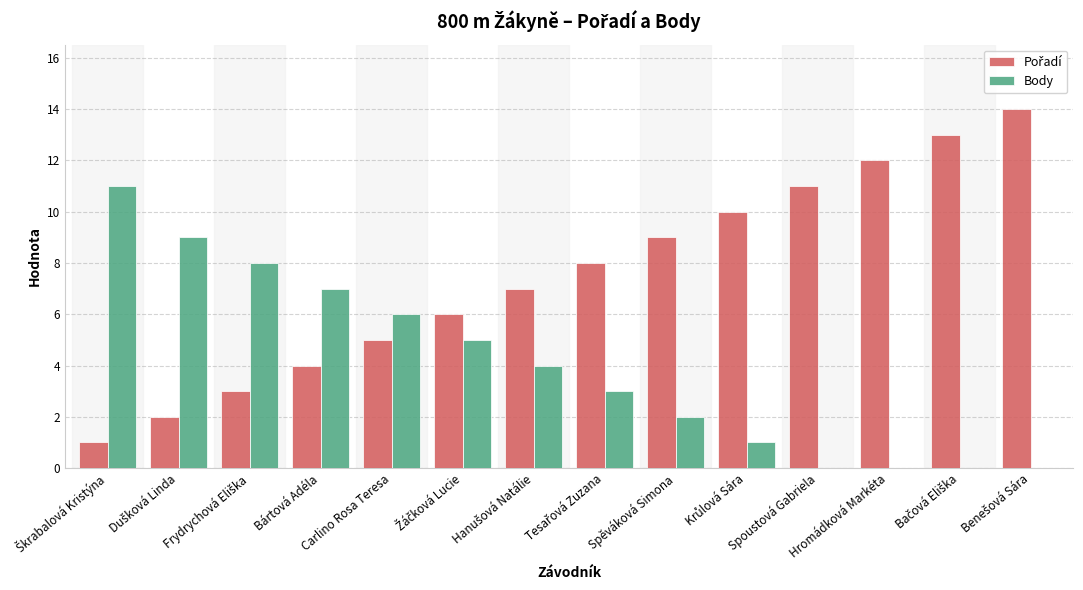

Reading left to right, transcribe all the data shown in this chart.

Pořadí: Škrabalová Kristýna=1	Dušková Linda=2	Frydrychová Eliška=3	Bártová Adéla=4	Carlino Rosa Teresa=5	Žáčková Lucie=6	Hanušová Natálie=7	Tesařová Zuzana=8	Spěváková Simona=9	Krůlová Sára=10	Spoustová Gabriela=11	Hromádková Markéta=12	Bačová Eliška=13	Benešová Sára=14
Body: Škrabalová Kristýna=11	Dušková Linda=9	Frydrychová Eliška=8	Bártová Adéla=7	Carlino Rosa Teresa=6	Žáčková Lucie=5	Hanušová Natálie=4	Tesařová Zuzana=3	Spěváková Simona=2	Krůlová Sára=1	Spoustová Gabriela=0	Hromádková Markéta=0	Bačová Eliška=0	Benešová Sára=0